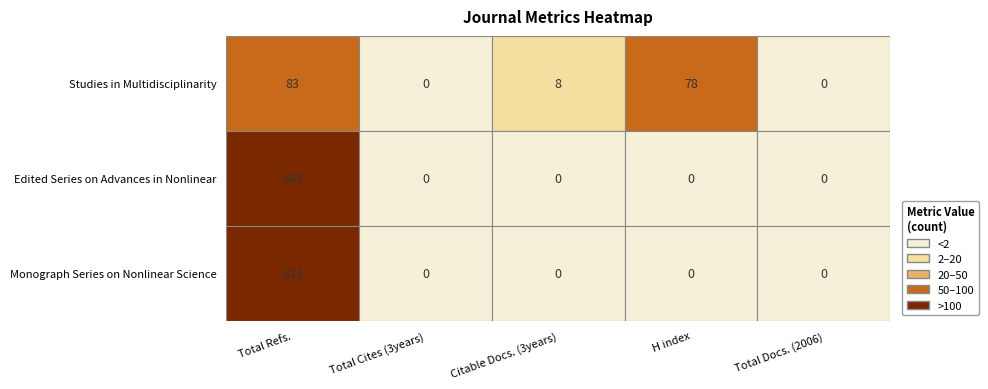

What is the total value across all series at Citable Docs. (3years)?

8